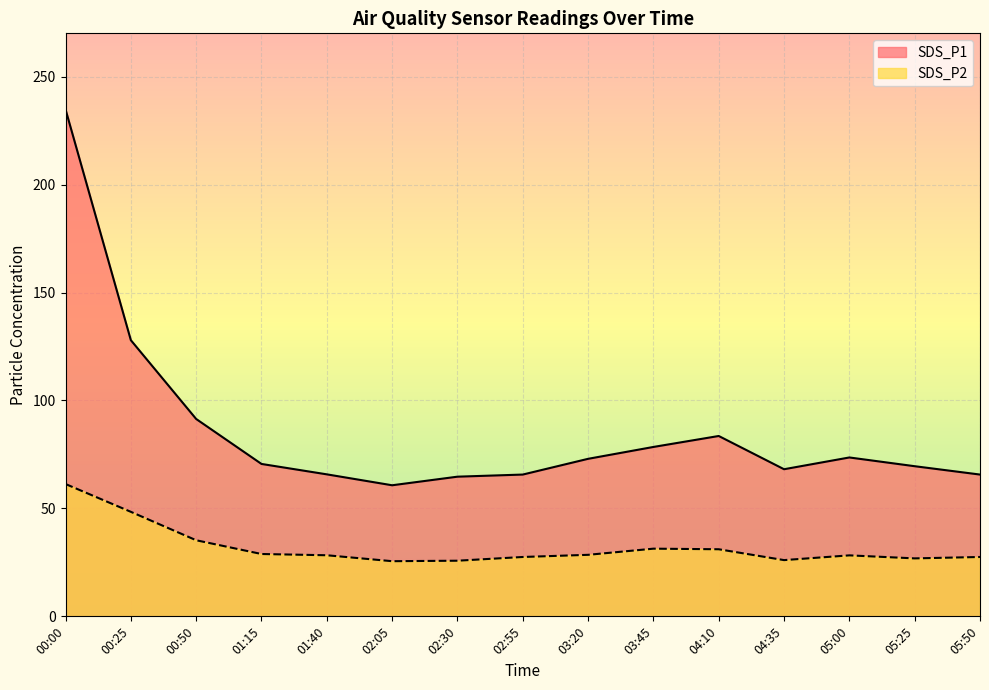

What is the total value across all series at 02:30?

90.5